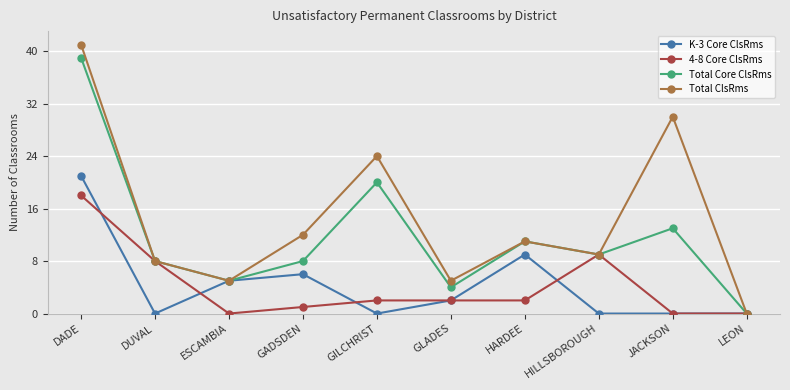

Which series has the largest range (max minus min)?

Total ClsRms